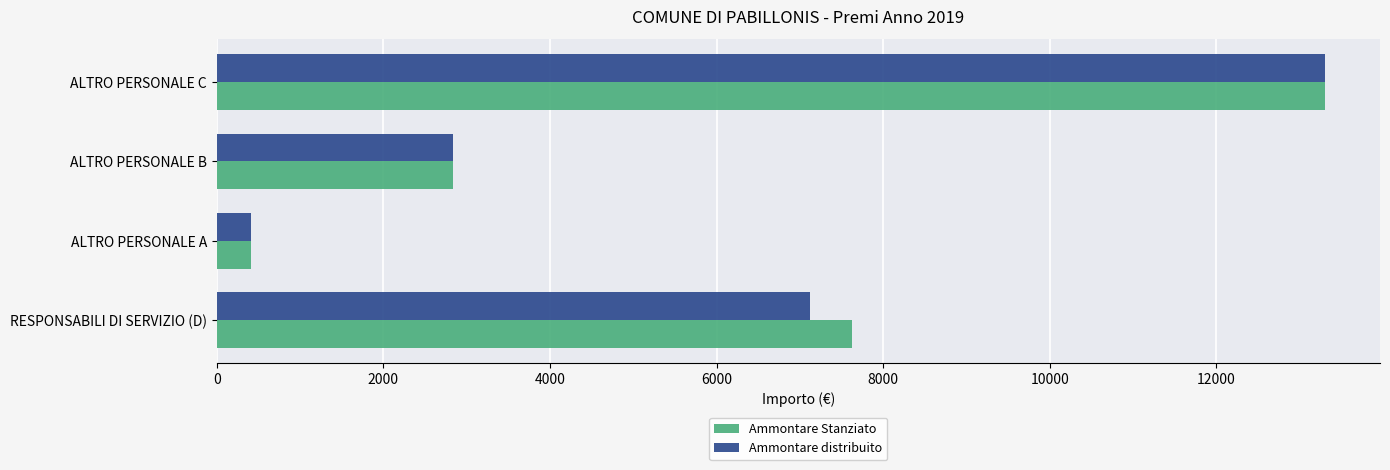

What is the maximum value shown in the chart?

13297.9